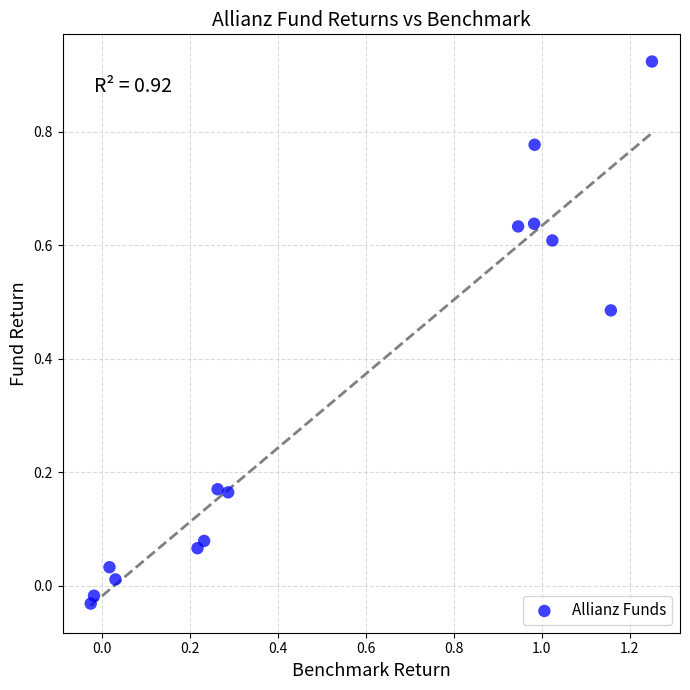

What is the range of X values (max minus min)?

1.3